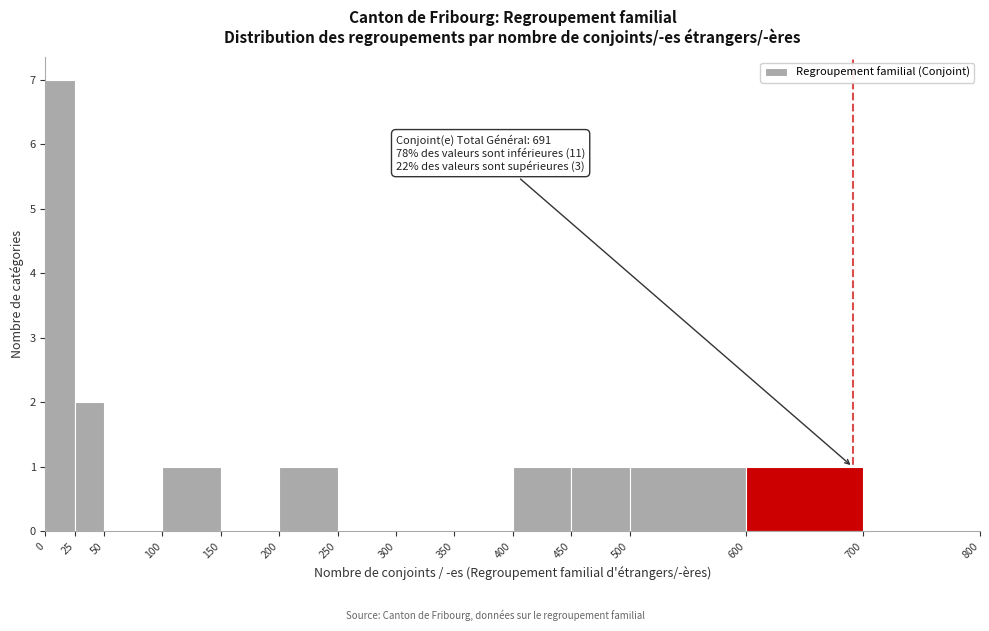

Which range on the x-axis has the tallest bar?

0 to 25